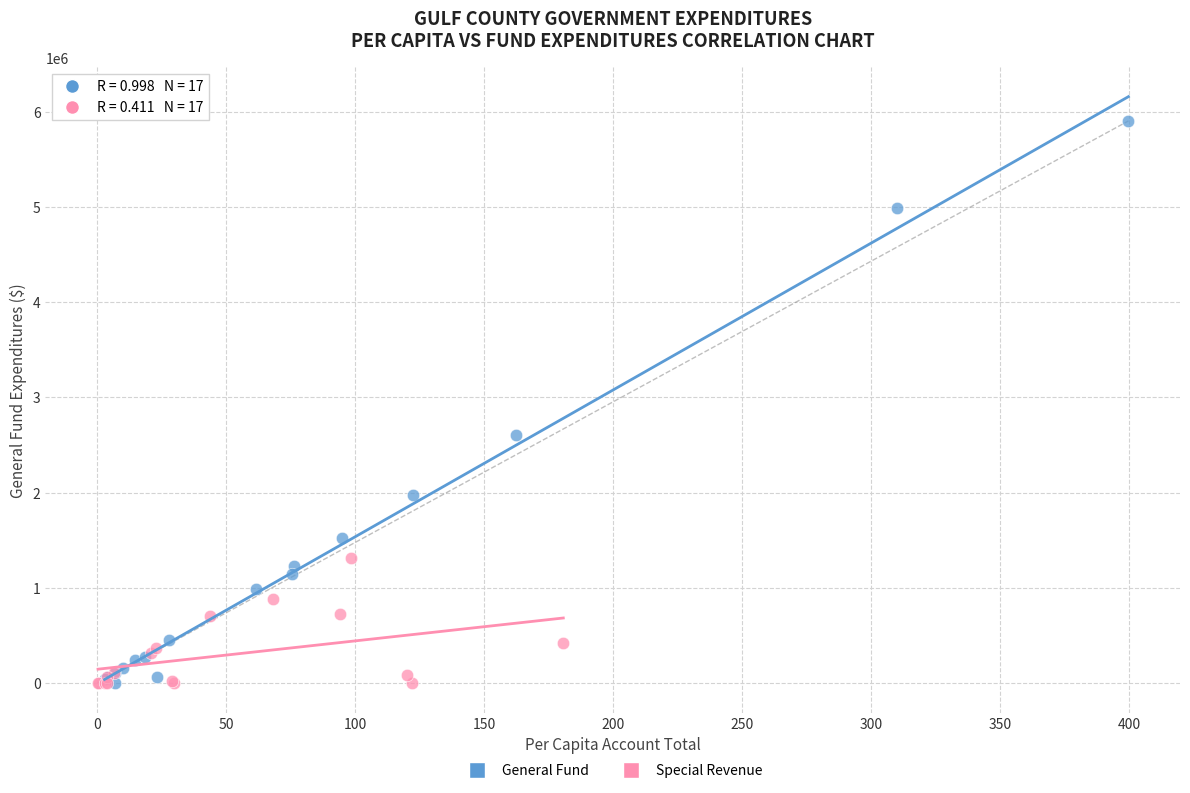

Which series contains the highest Y value?

General Fund